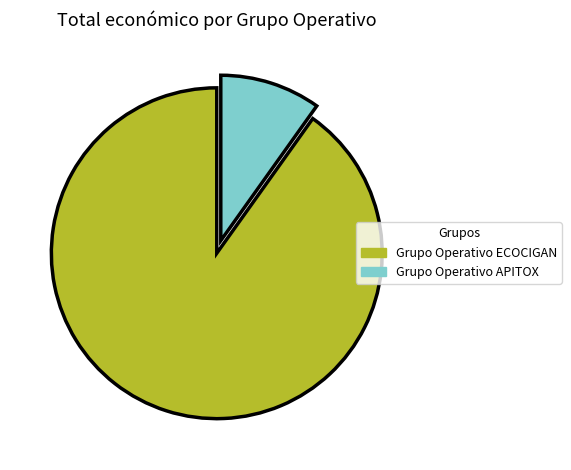

Which category has the smallest portion of the pie?

Grupo Operativo APITOX